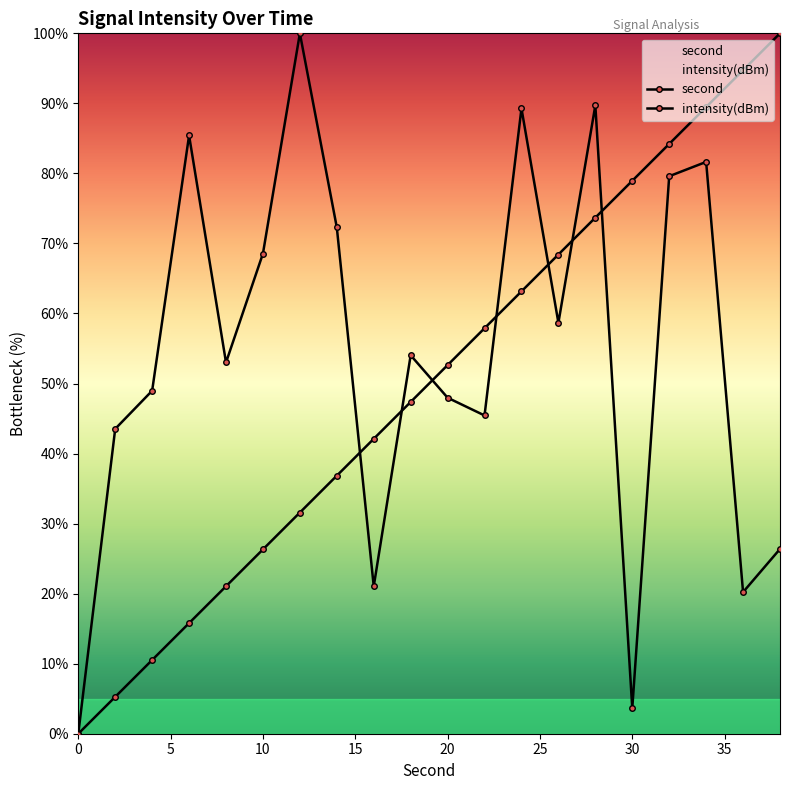

What are all the series names shown in the legend?

second, intensity(dBm)